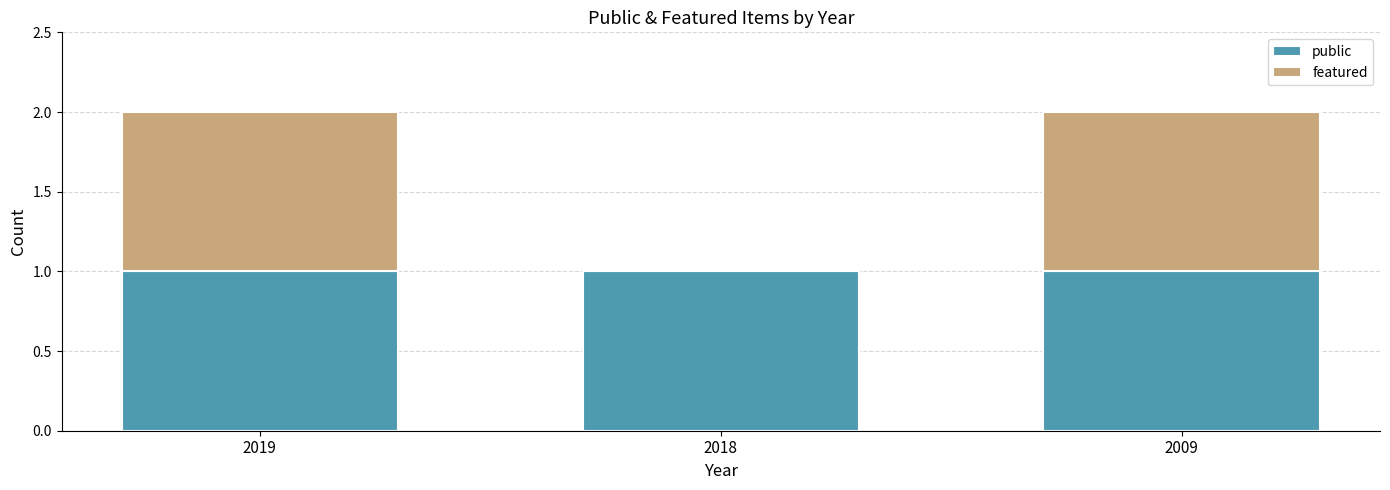

The value of public at 2019 is 0. True or false?

False